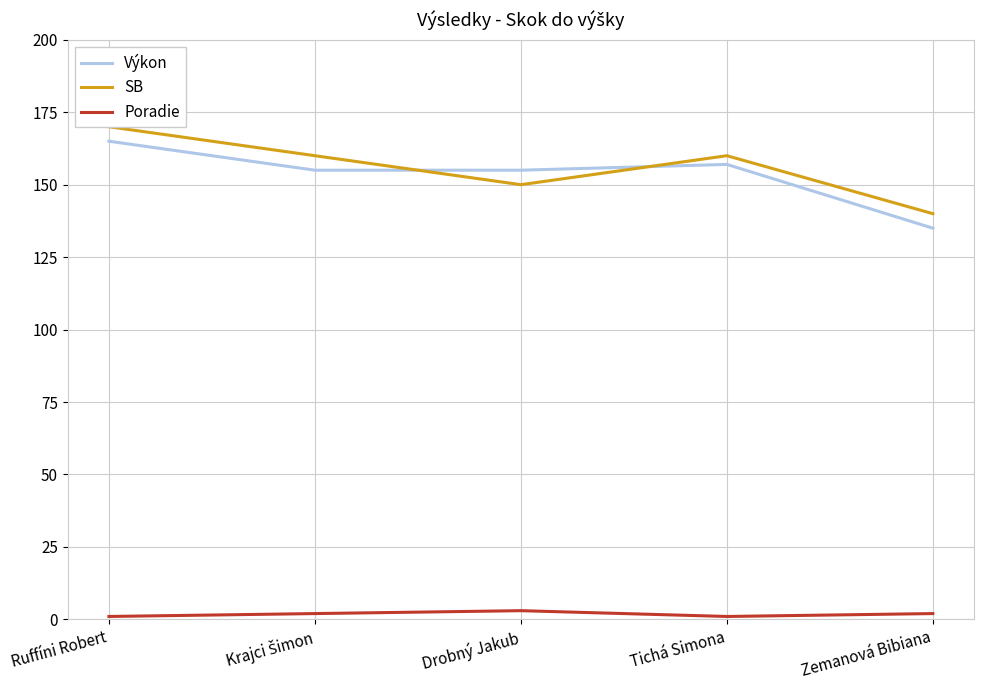

At Zemanová Bibiana, list the series in order from smallest to largest.

Poradie, Výkon, SB